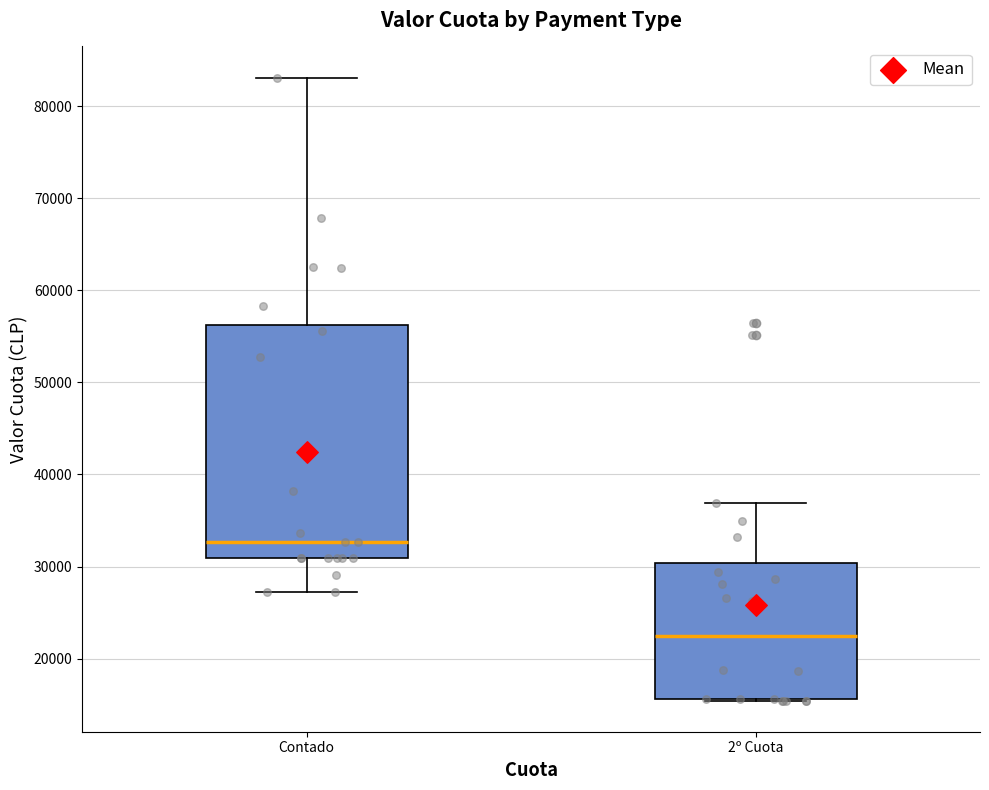

Reading left to right, read every box against the y-axis: the position of its median line, the range the box covers, and the ends of its whiskers. The values are not printed on the chart, so give them approximately, as read against the axis.

Contado: median 33000, box 31000 to 56000, whiskers 27000 to 83000
2º Cuota: median 23000, box 16000 to 30000, whiskers 15000 to 37000